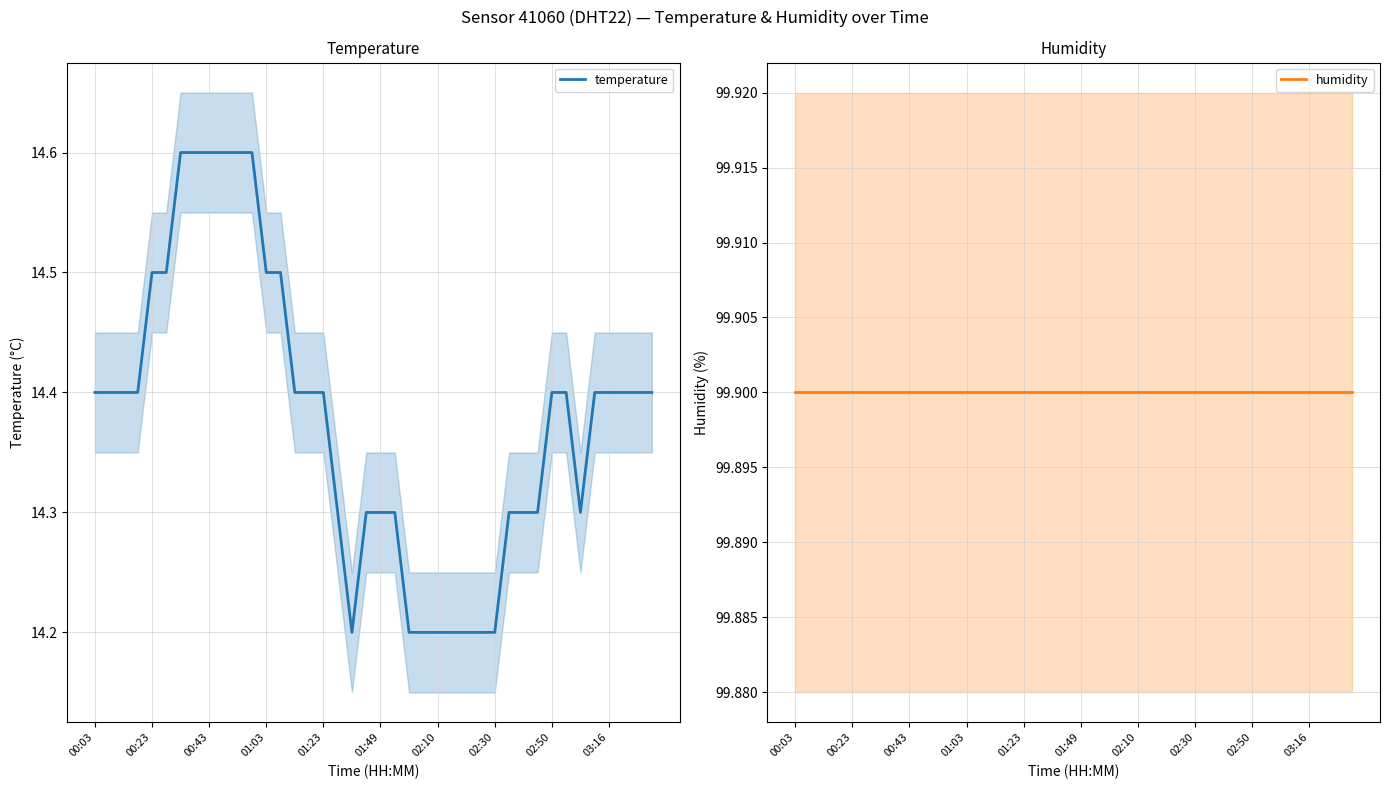

What is the approximate value of humidity at 31?

99.9